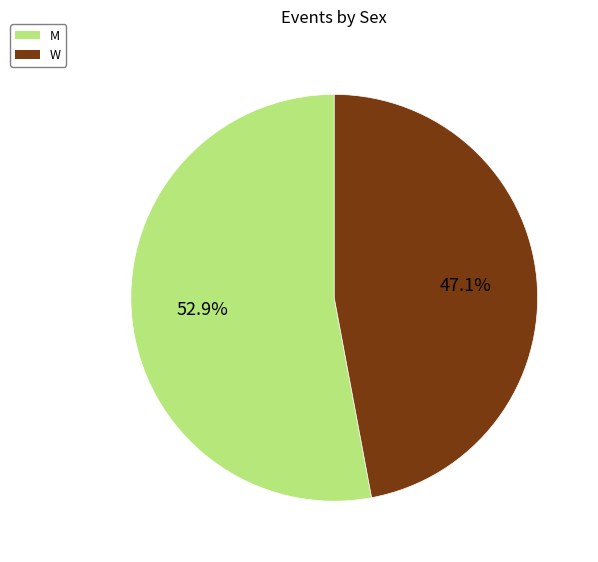

To the nearest percent, what is the difference between the M and W slice percentages?

6%